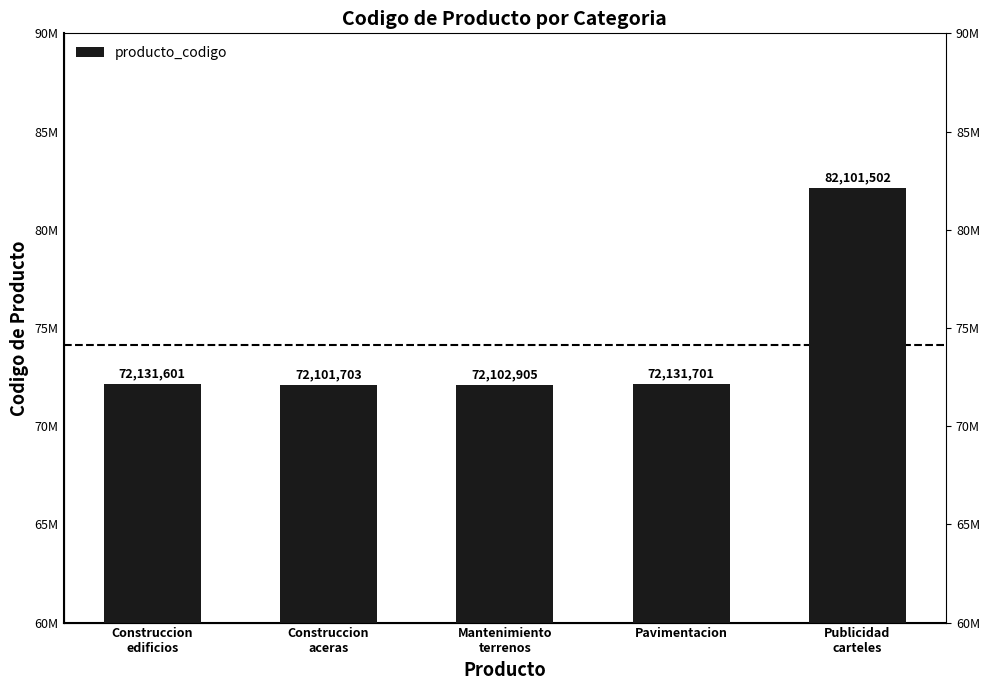

Count the number of categories in the chart.

5